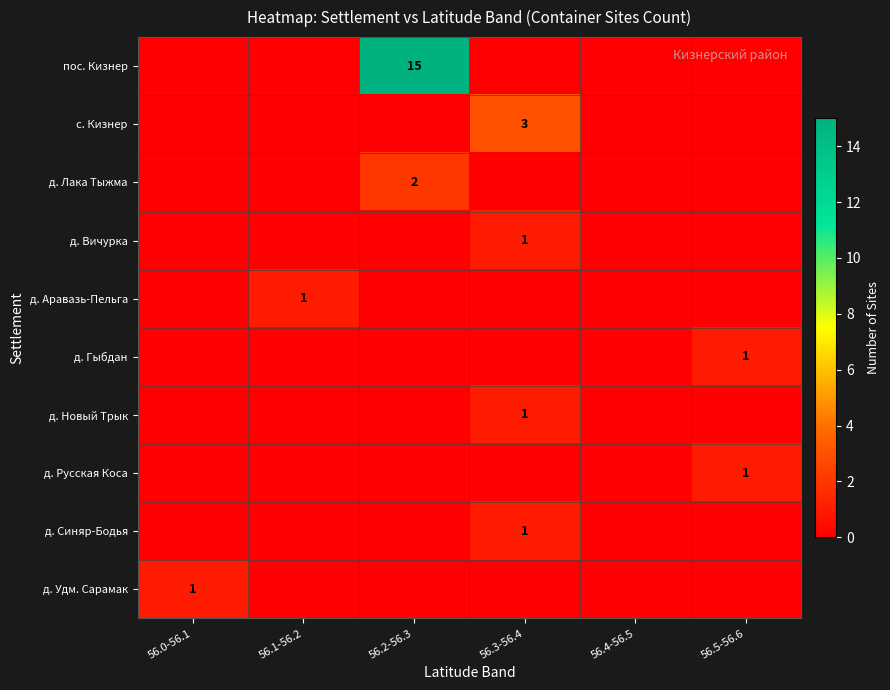

The д. Новый Трык series shows 1 at 56.3-56.4. True or false?

True